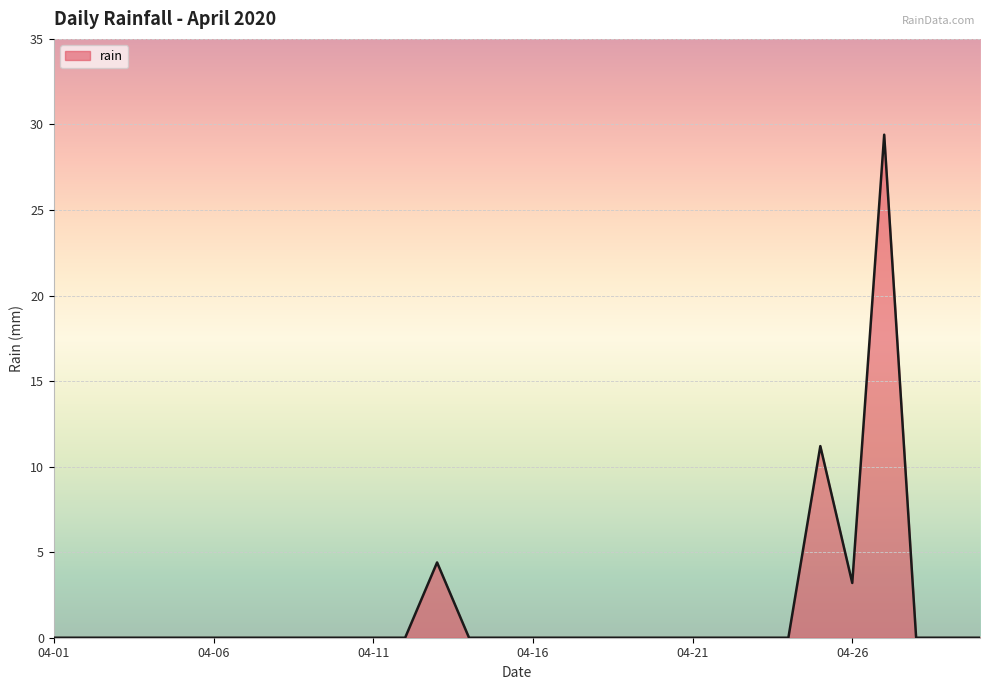

Reading right to left, extract all data points from this chart.

0.0	0.0	0.0	29.4	3.2	11.2	0.0	0.0	0.0	0.0	0.0	0.0	0.0	0.0	0.0	0.0	0.0	4.4	0.0	0.0	0.0	0.0	0.0	0.0	0.0	0.0	0.0	0.0	0.0	0.0